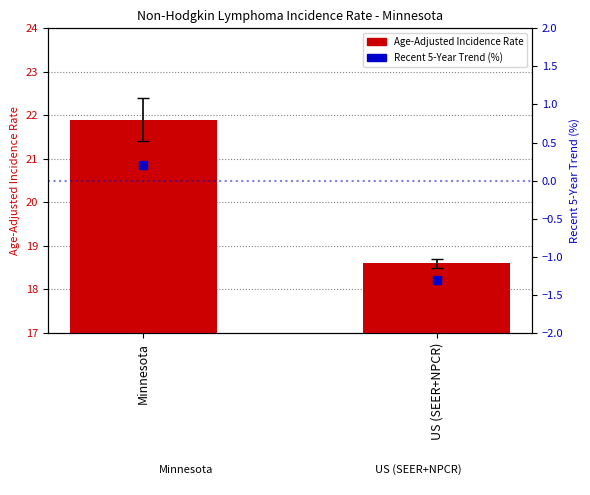

What are all the series names shown in the legend?

Age-Adjusted Incidence Rate, Recent 5-Year Trend (%)